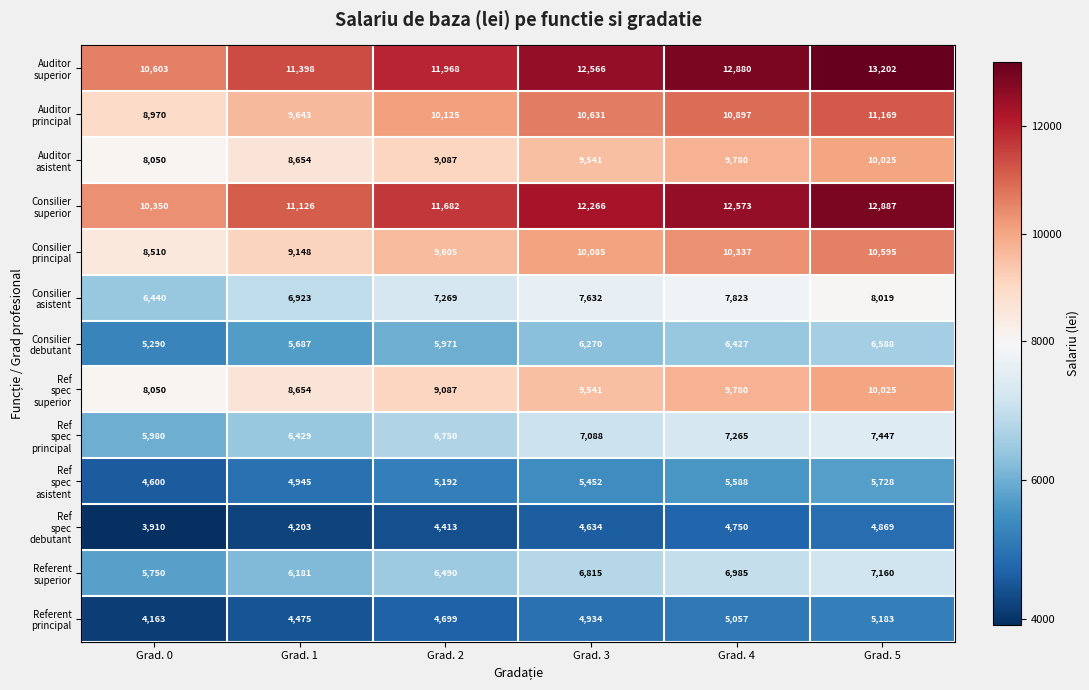

What is the spread (max minus min) of values at Grad. 5?

8333